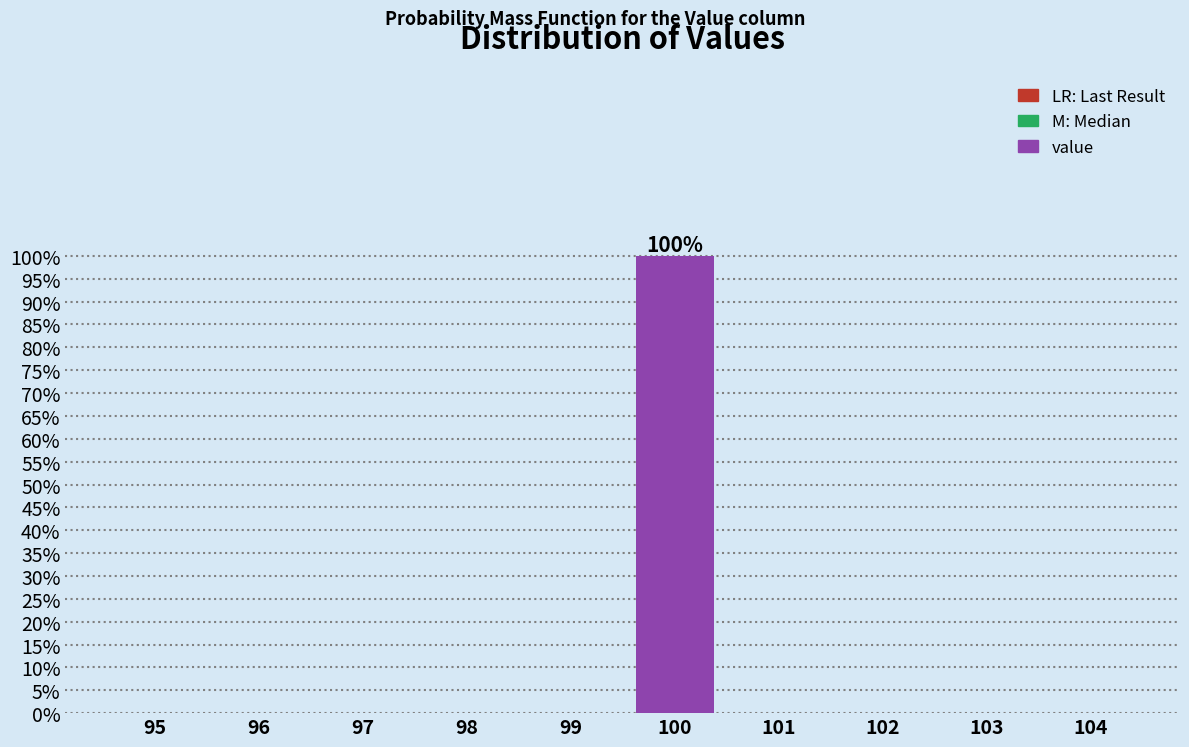

Reading left to right, transcribe all the data shown in this chart.

95=0	96=0	97=0	98=0	99=0	100=100	101=0	102=0	103=0	104=0